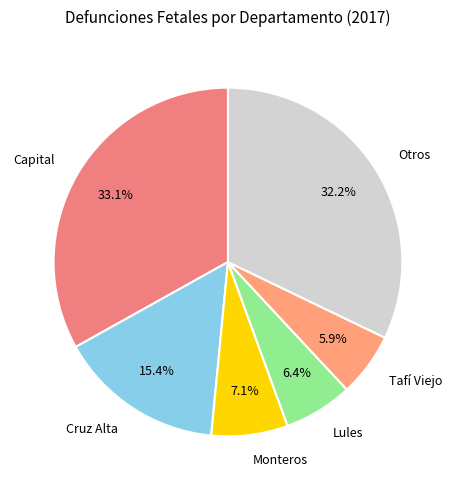

Combined, do Tafí Viejo and Otros account for over 50%?

No